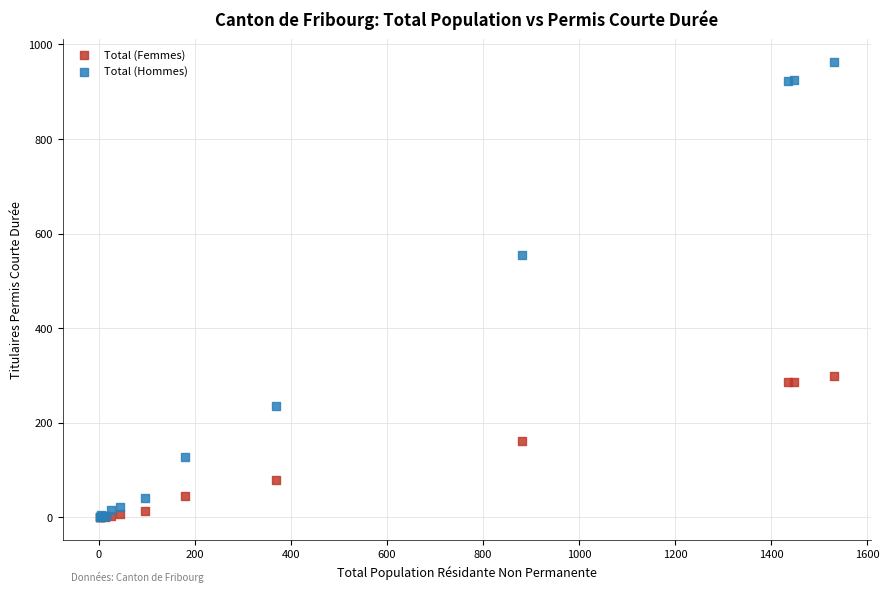

In the Total (Hommes) series, what Y value is closest to 481?

555